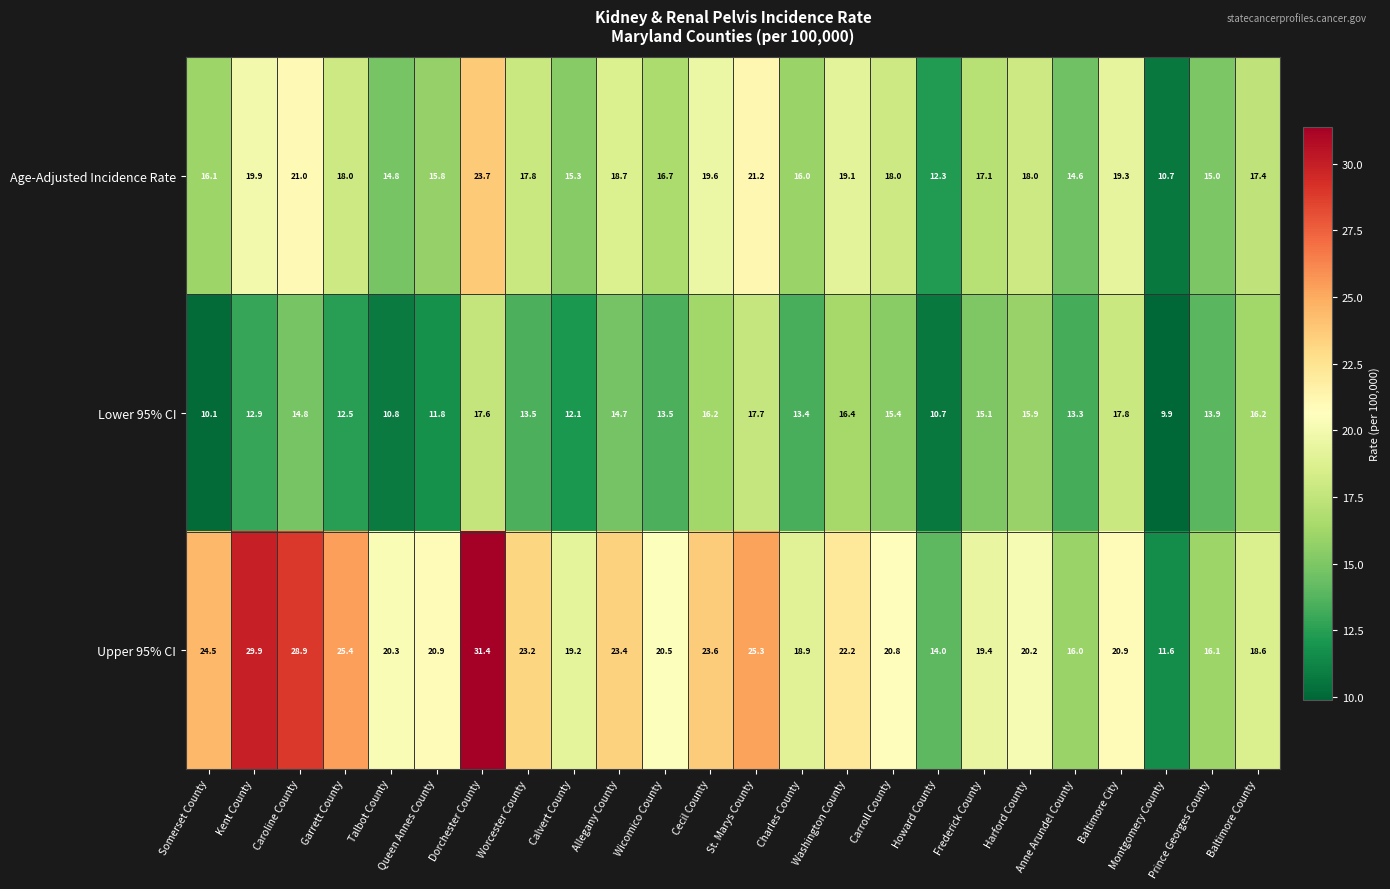

The value of Age-Adjusted Incidence Rate at Kent County is 19.9. True or false?

True